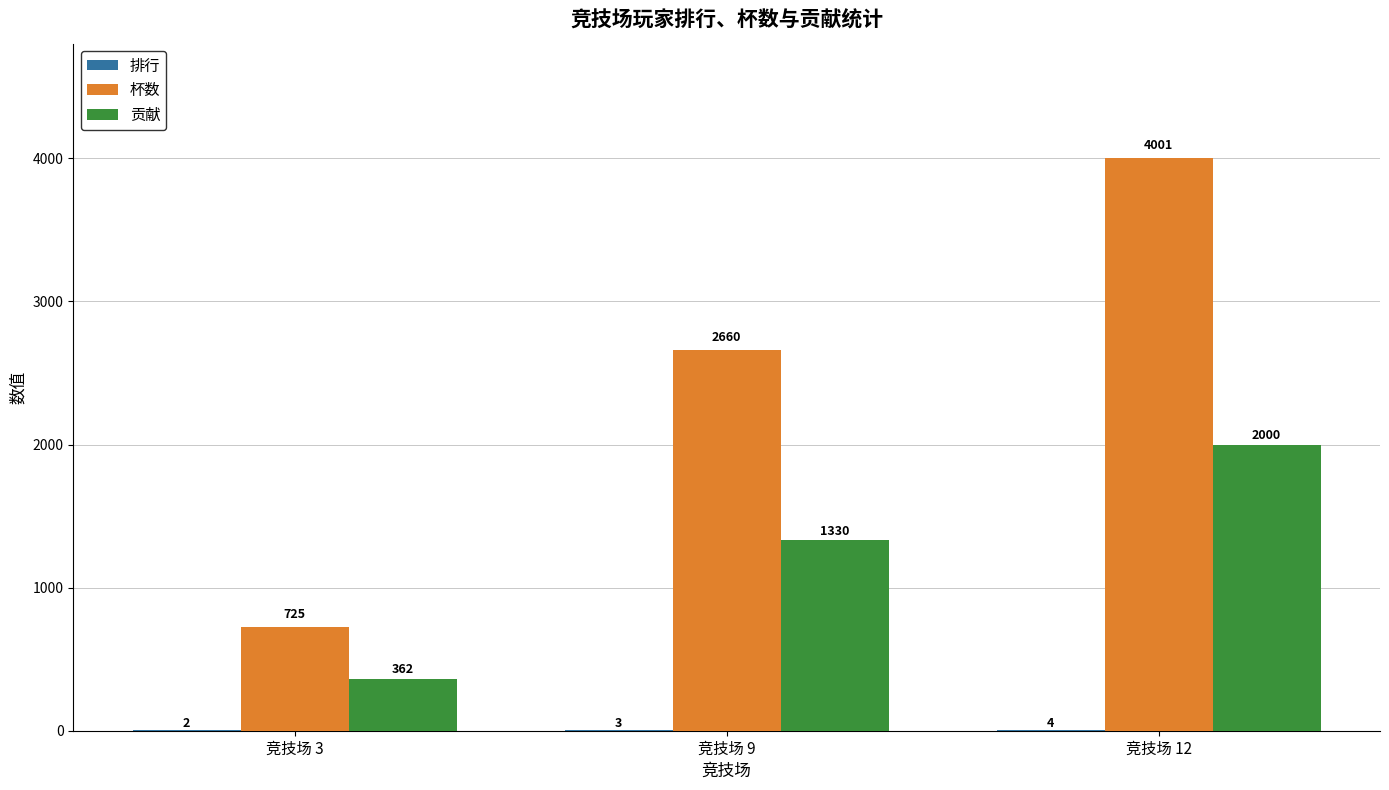

How many data points does each series have?

3